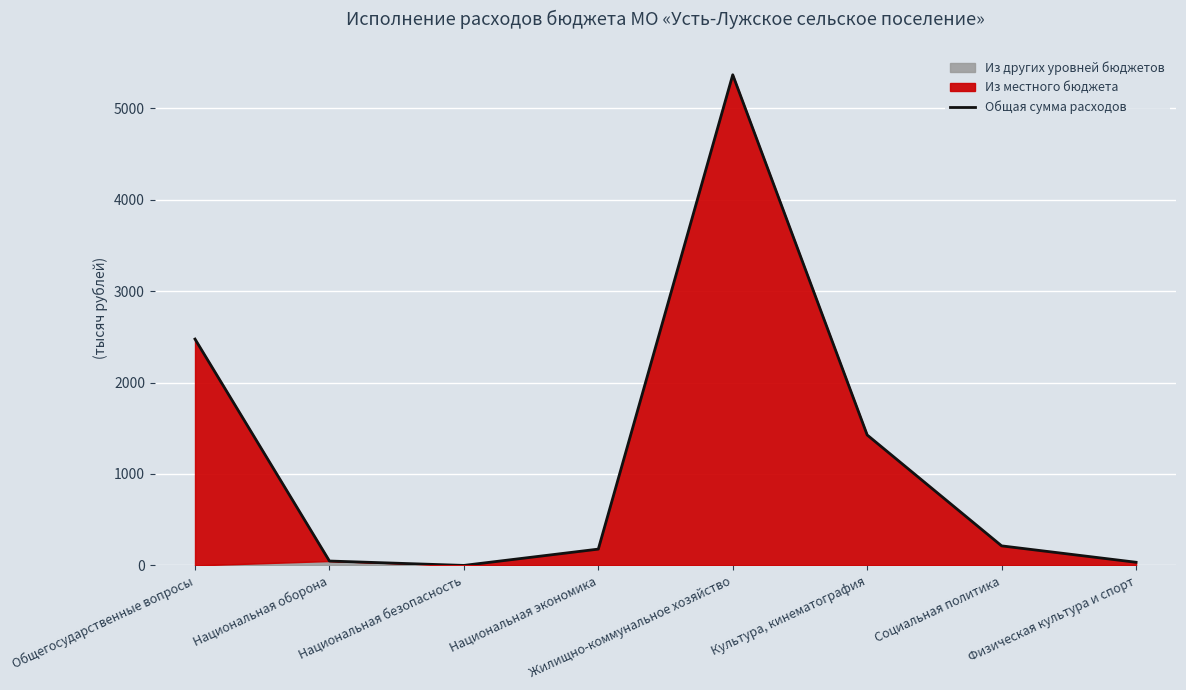

At which label is the value closest to 2682?

Общегосударственные вопросы